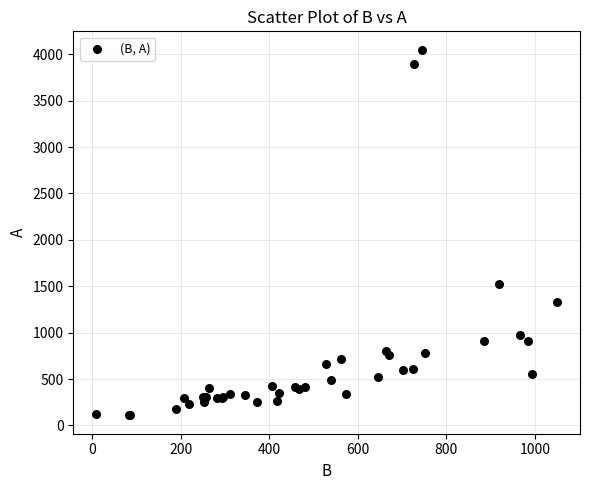

What Y value in the scatter plot is closest to 2079?

1520